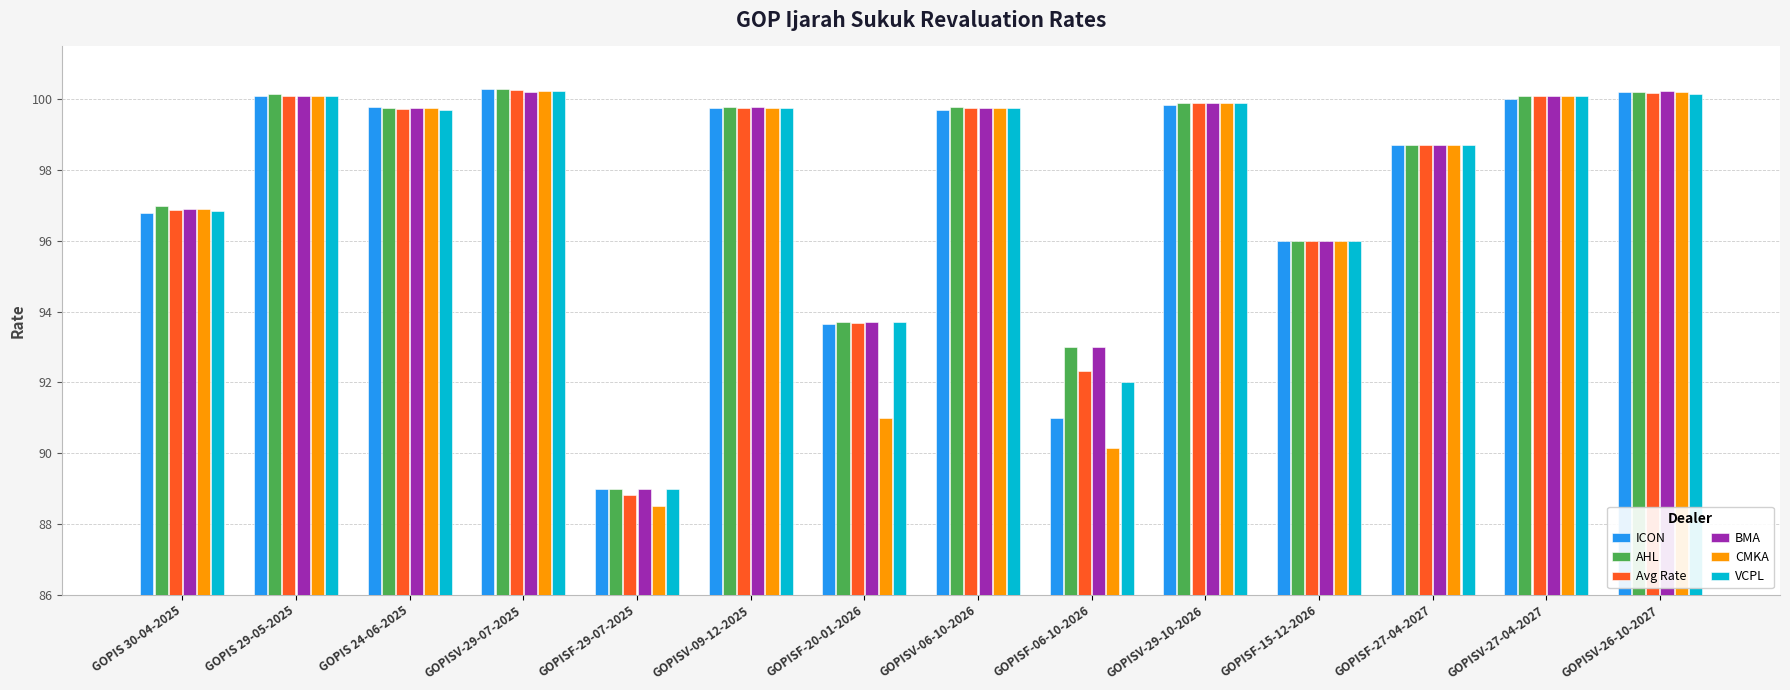

What value does the CMKA series have at GOPISF-06-10-2026?

90.2